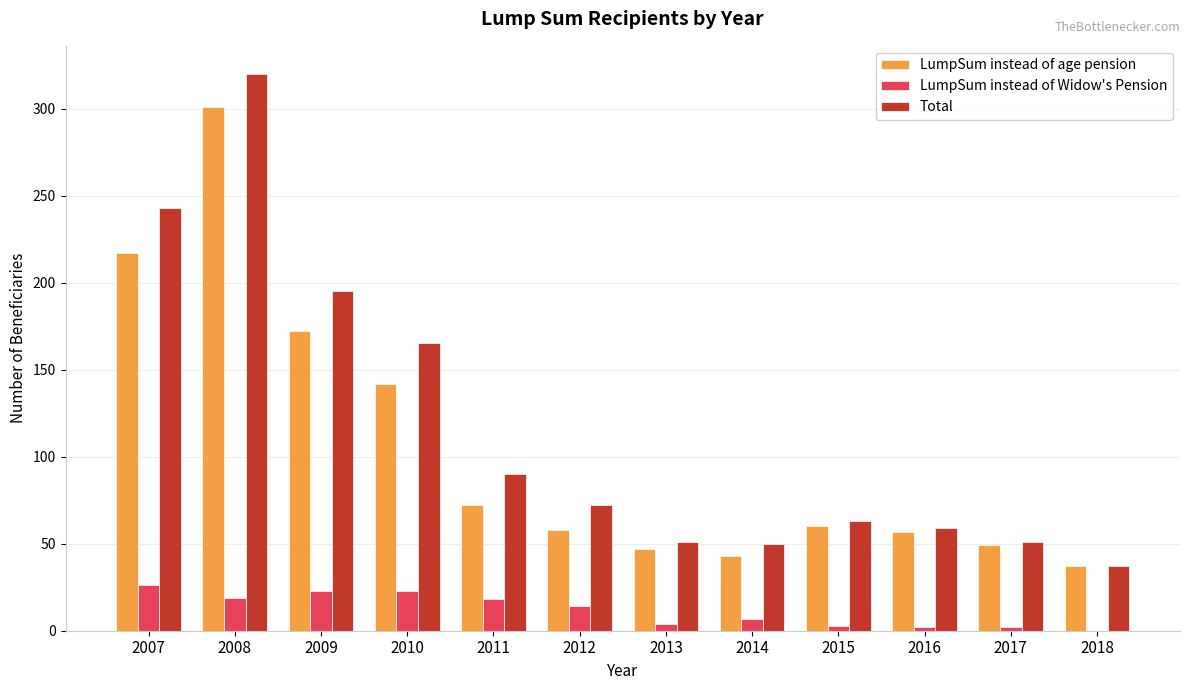

At which category is the sum across all series the highest?

2008